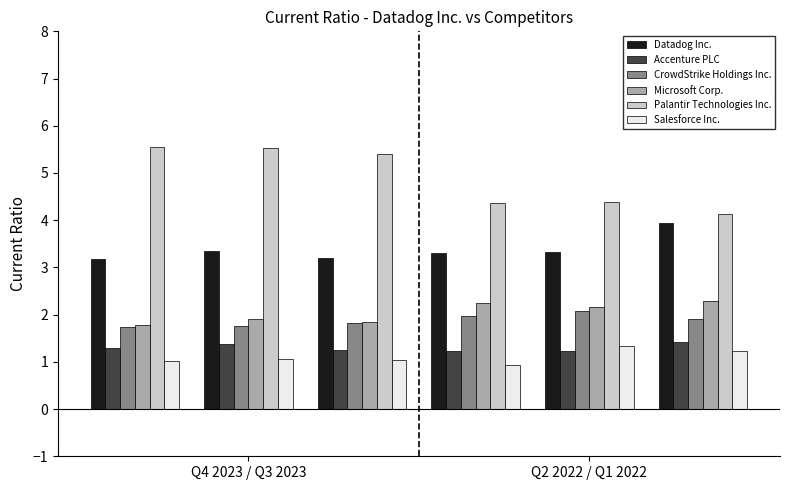

At how many categories does at least one series exceed 3?

6